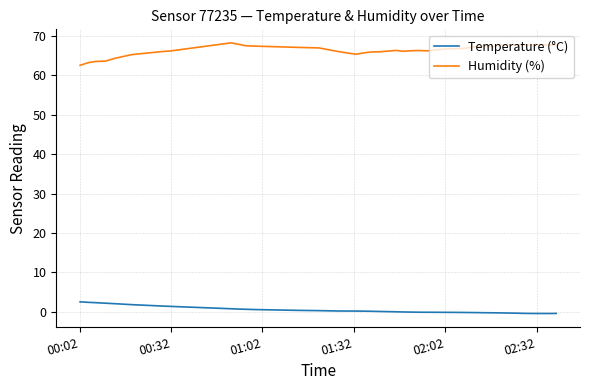

Which series has the largest range (max minus min)?

Humidity (%)